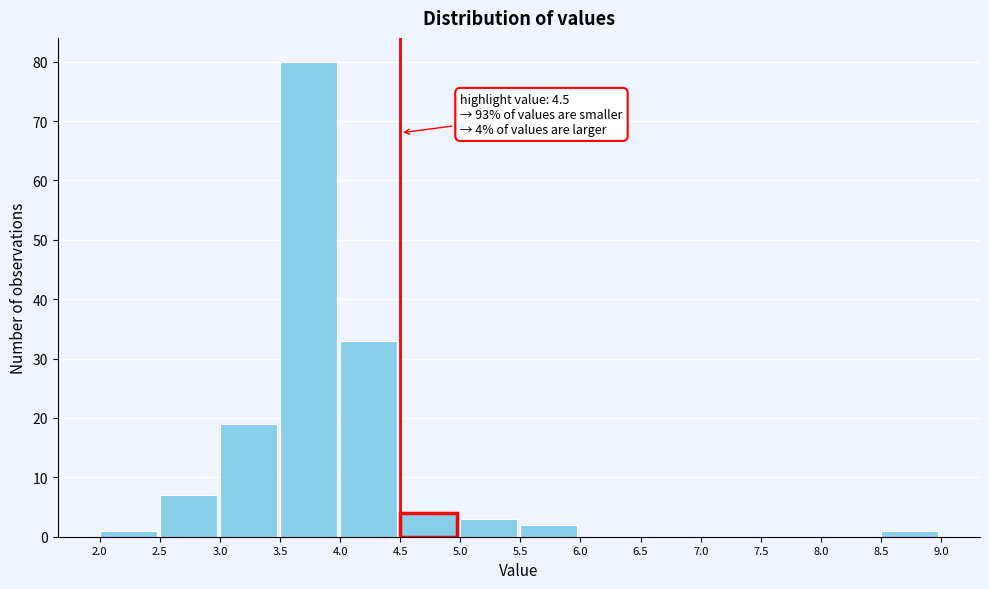

Which range on the x-axis has the tallest bar?

3.5 to 4.0